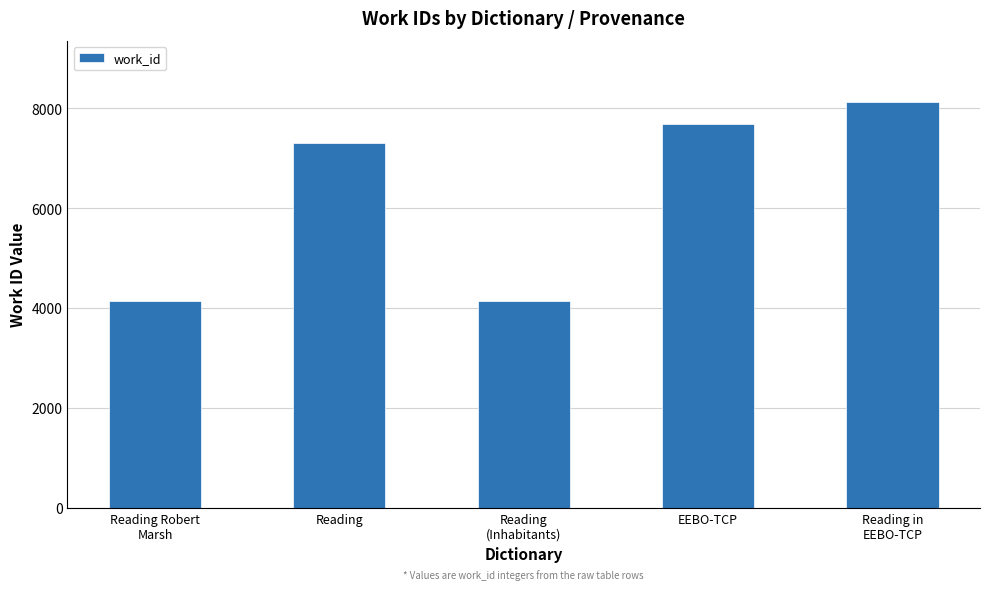

What is the value of the 3rd bar from the left?

4136